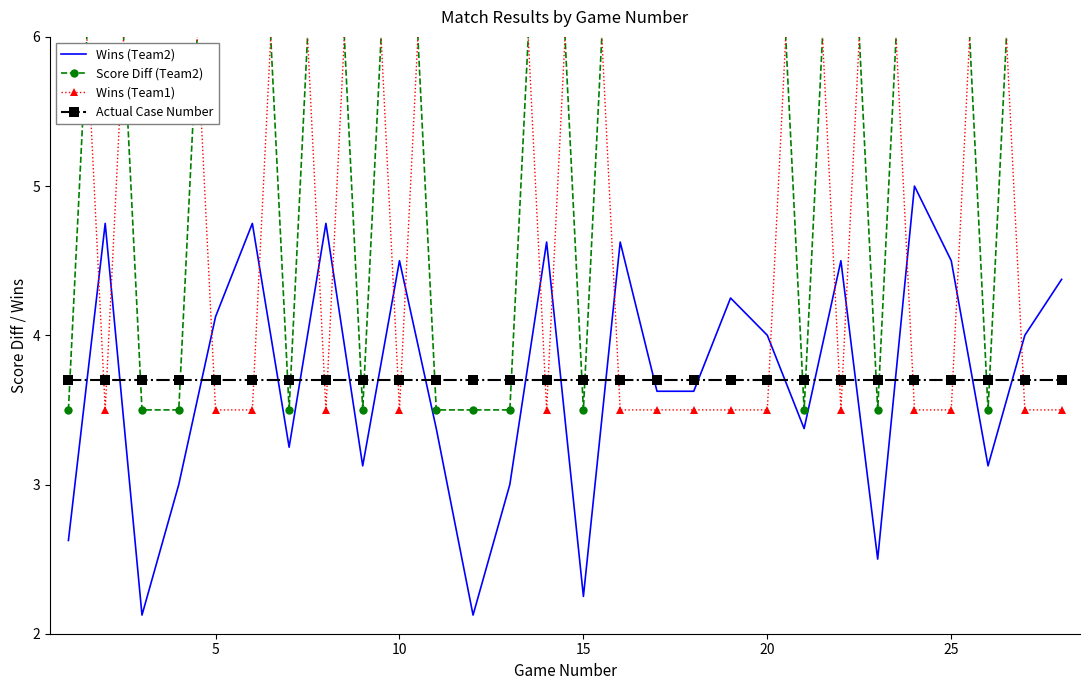

The Actual Case Number series shows 2.2 at 20. True or false?

False